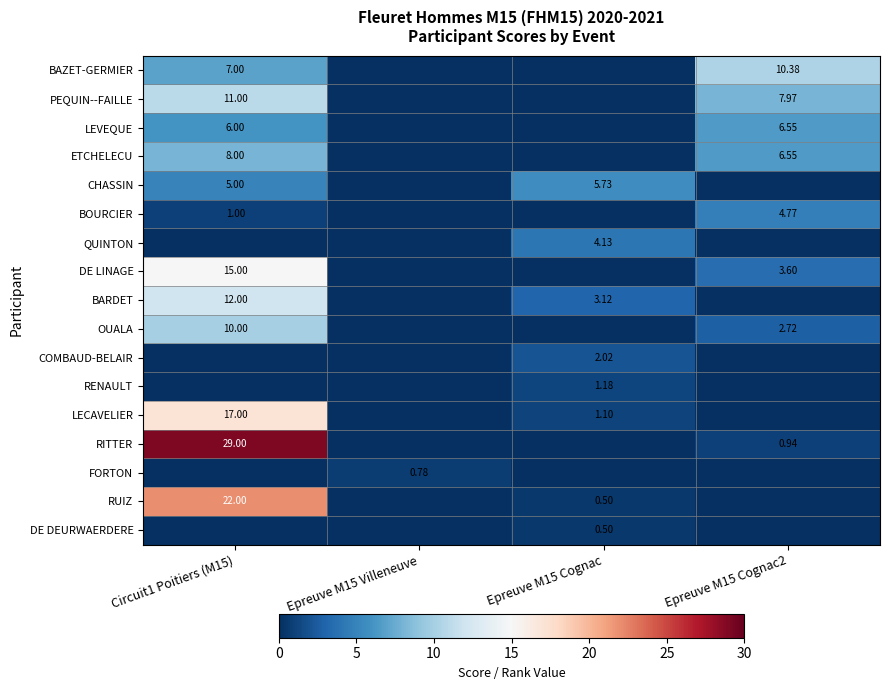

Is the value of RUIZ at Circuit1 Poitiers (M15) greater than the value of OUALA at Epreuve M15 Cognac2?

Yes